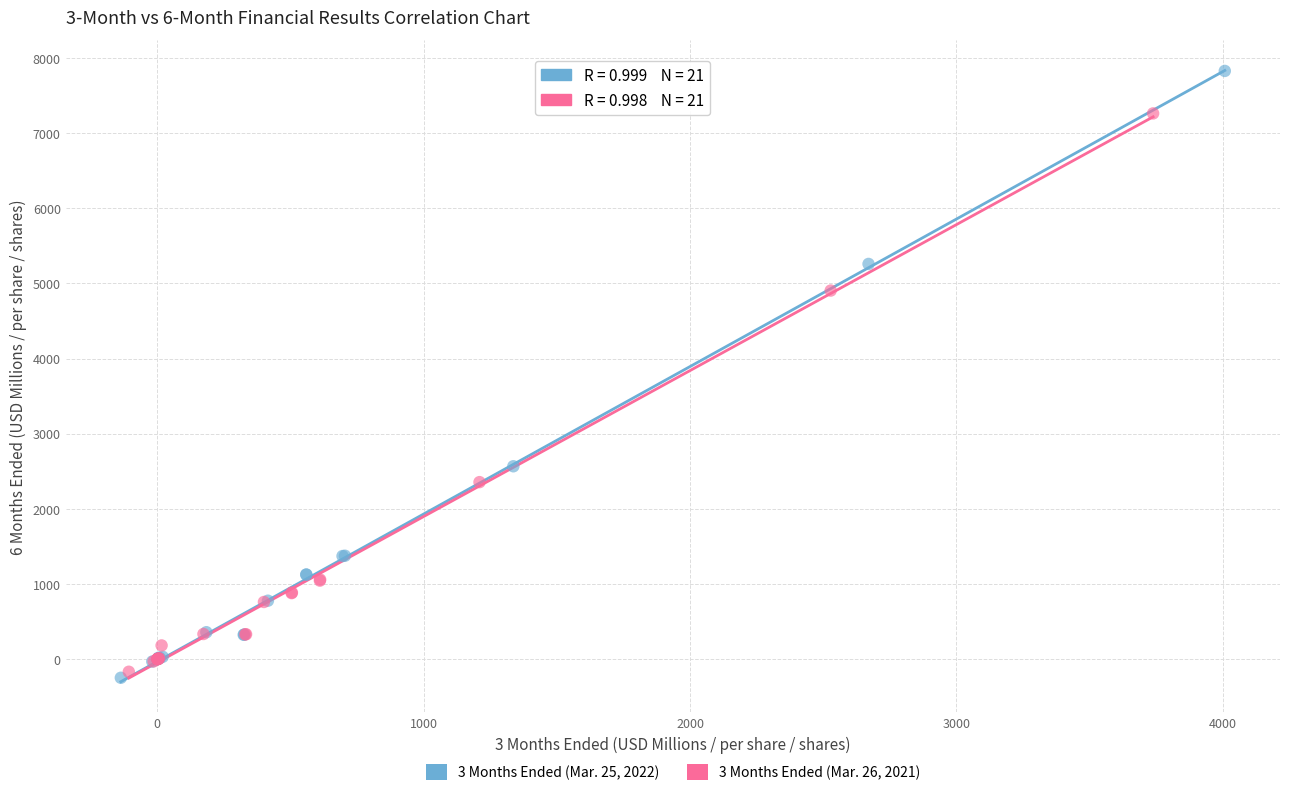

What are all the series names shown in the legend?

3 Months Ended (Mar. 25, 2022), 3 Months Ended (Mar. 26, 2021)